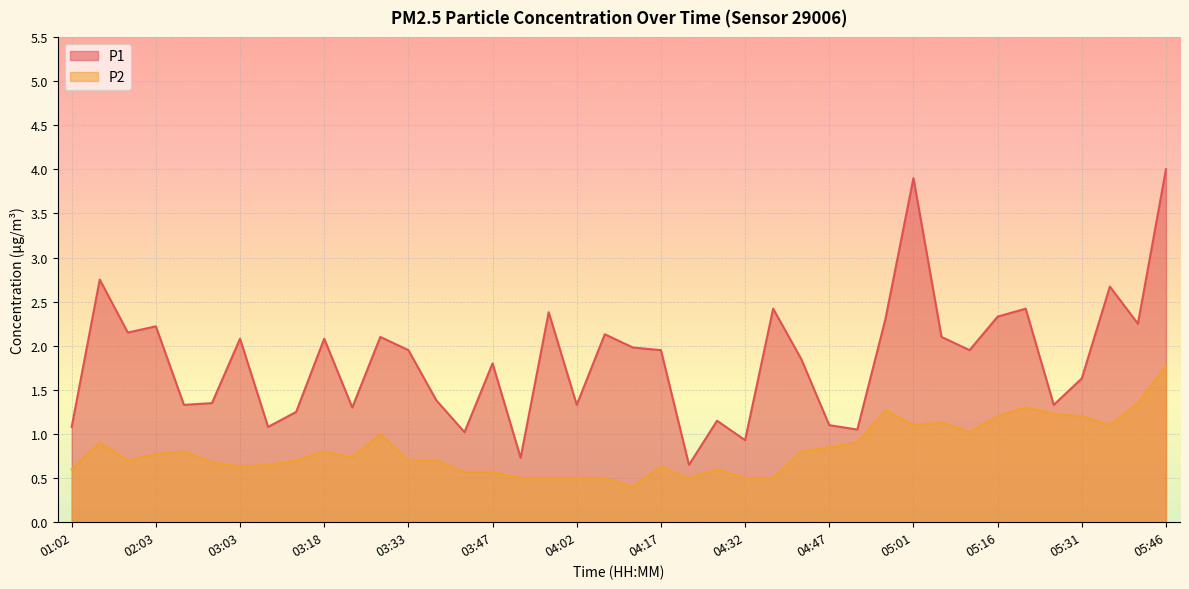

What is the difference between the maximum and minimum values in the P2 series?

1.4